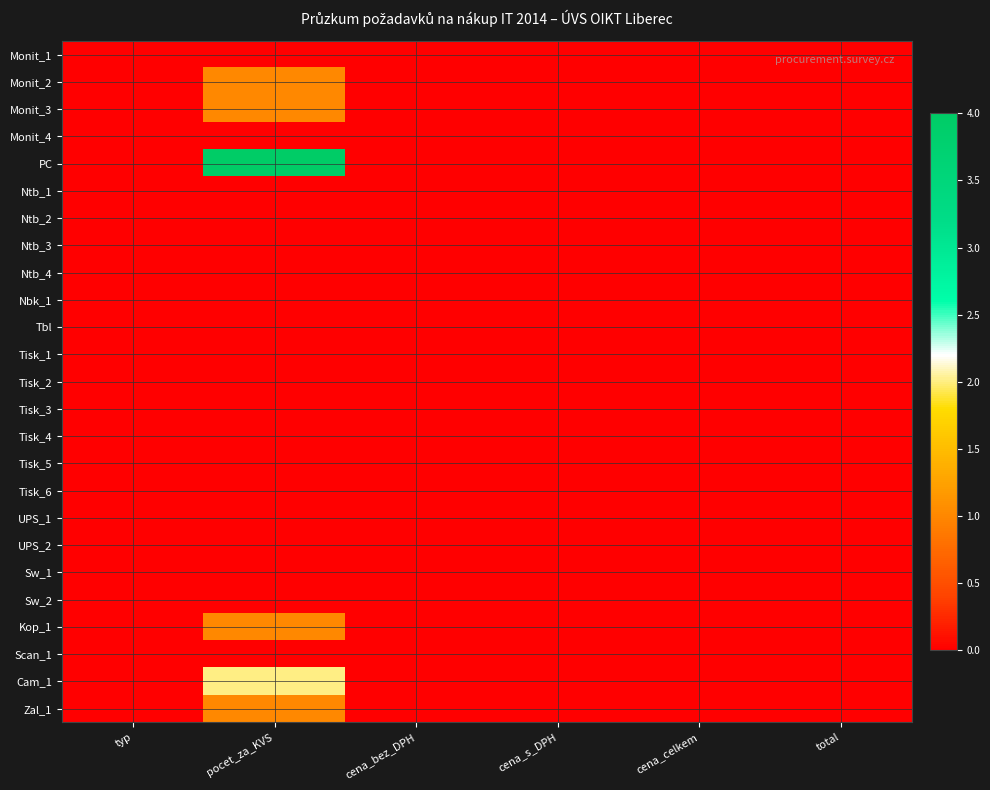

Which has a higher value, cena_bez_DPH or total?

cena_bez_DPH